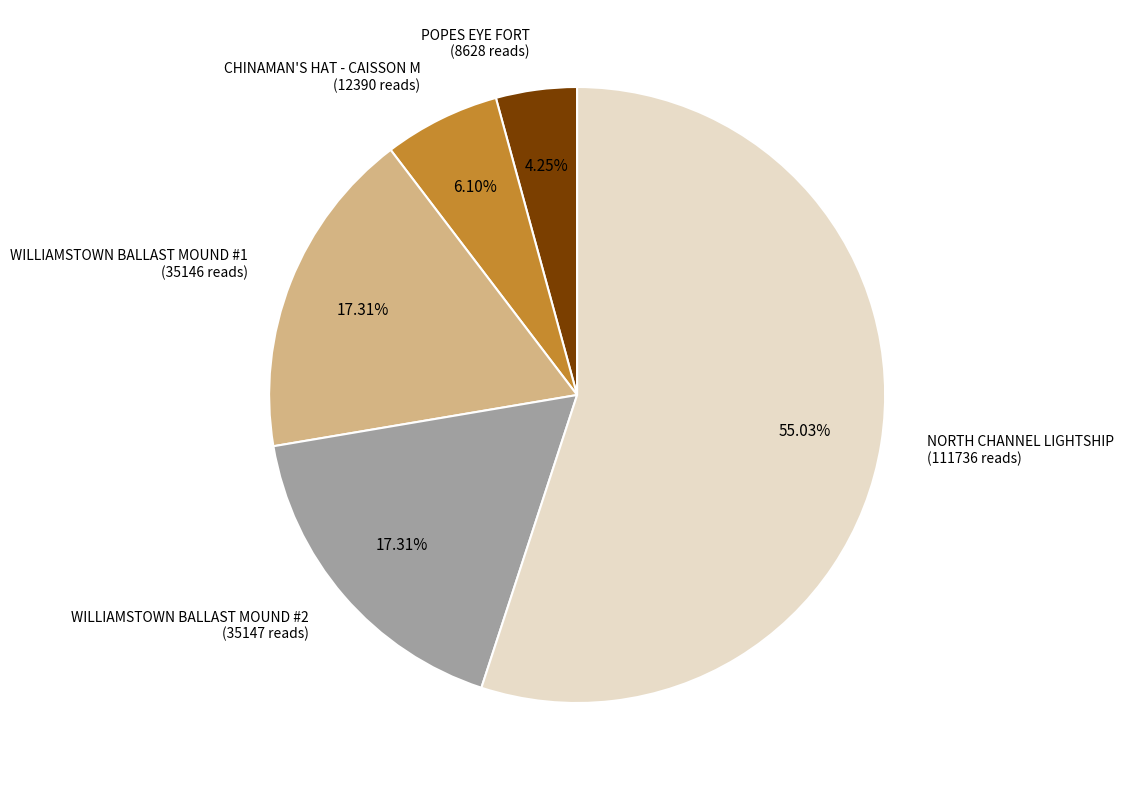

Count the number of slices in the pie.

5